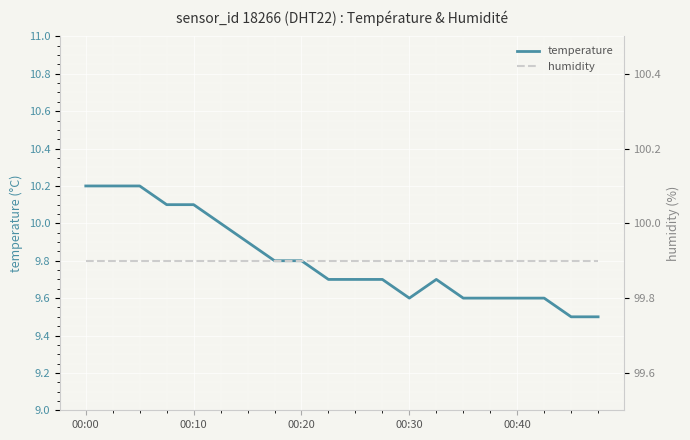

Reading right to left, extract all data points from this chart.

temperature: 9.5	9.5	9.6	9.6	9.6	9.6	9.7	9.6	9.7	9.7	9.7	9.8	9.8	9.9	10.0	10.1	10.1	10.2	10.2	10.2
humidity: 99.9	99.9	99.9	99.9	99.9	99.9	99.9	99.9	99.9	99.9	99.9	99.9	99.9	99.9	99.9	99.9	99.9	99.9	99.9	99.9